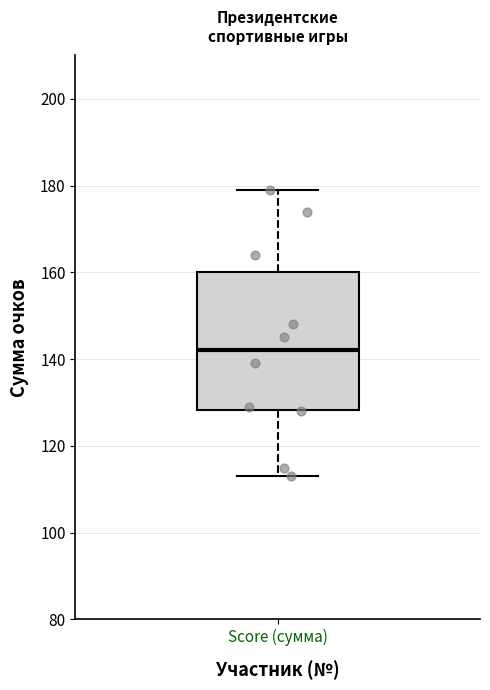

Read this box plot against the y-axis: the position of the median line, the range covered by the box, and the ends of both whiskers. The values are not printed on the chart, so give them approximately, as read against the axis.

median 142, box 128 to 160, whiskers 114 to 180